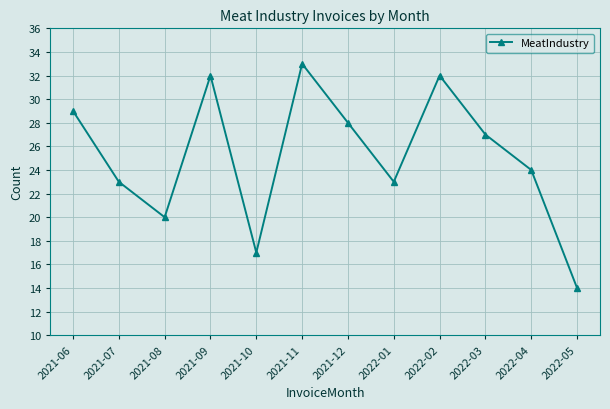

What is the change in value from 2021-11 to 2022-01?

-10